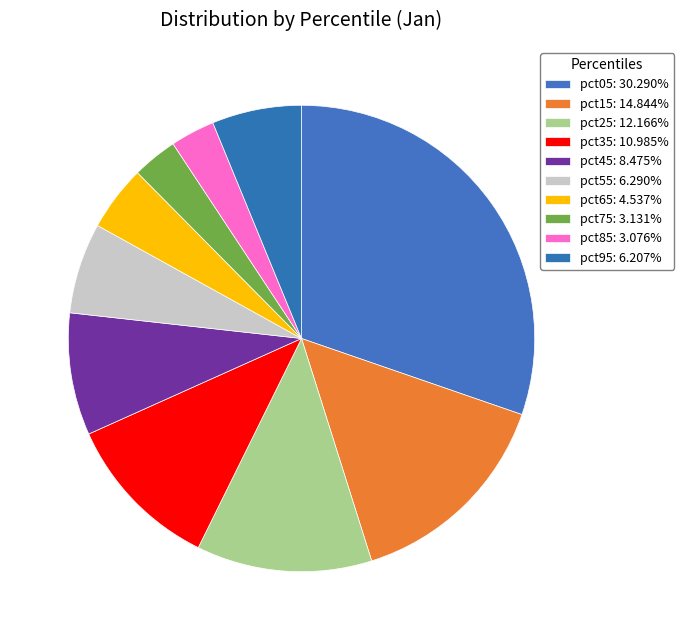

Is there a majority slice in this chart?

No